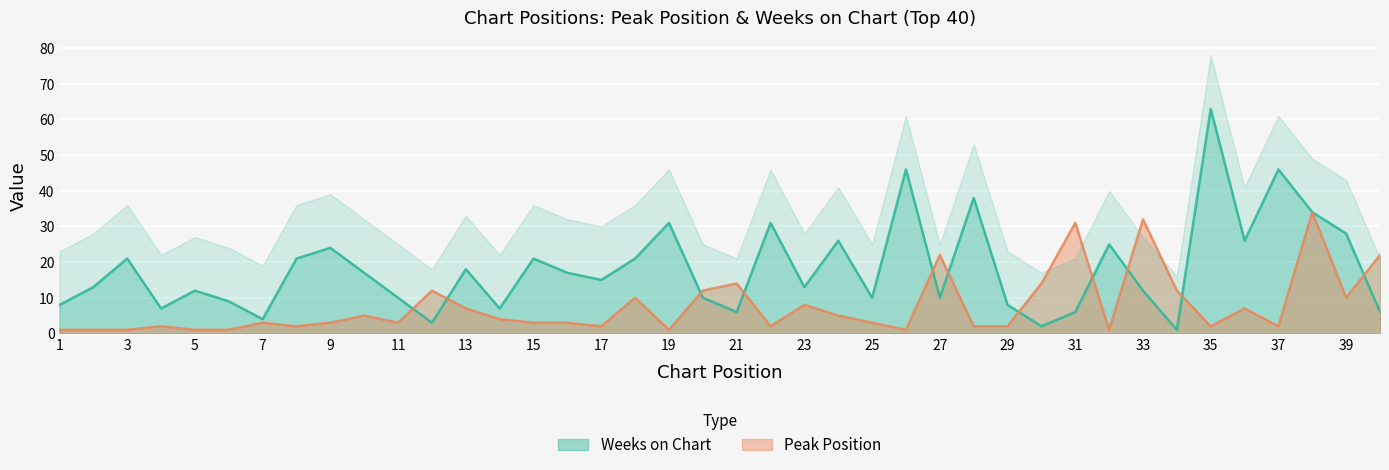

What is the value of the Peak Position point at the 2nd from the left?

1